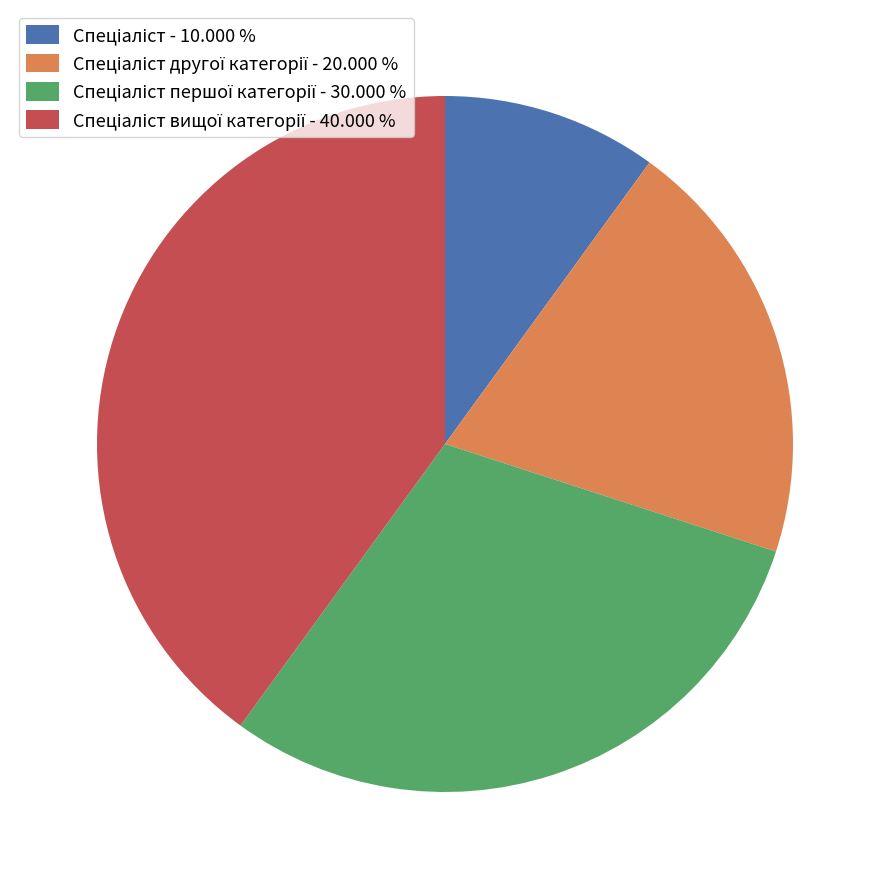

Does any single category account for the majority?

No